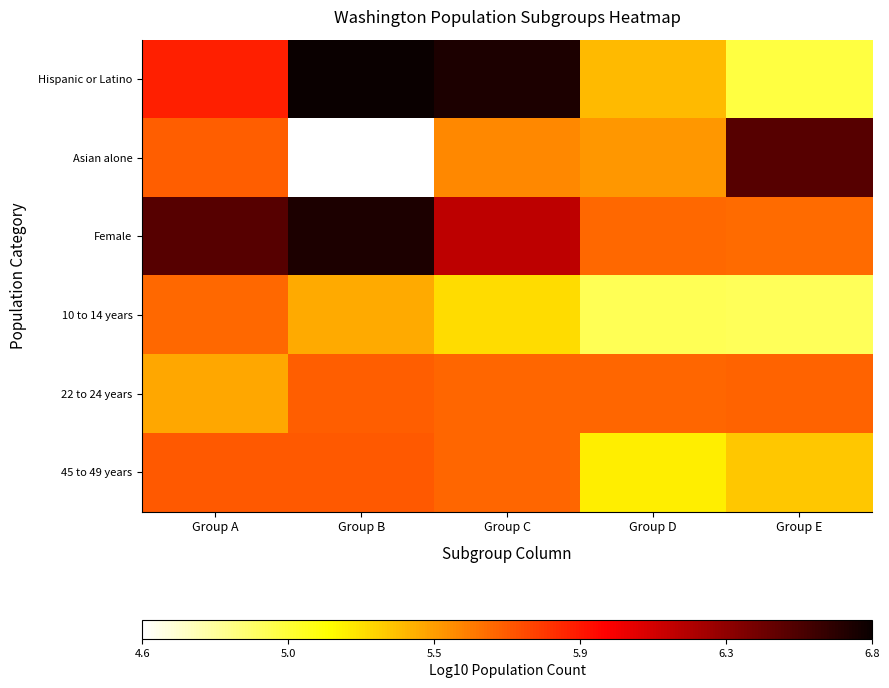

Reading left to right, what are all the values shown in this chart?

Hispanic or Latino: Group A=5.9	Group B=6.8	Group C=6.7	Group D=5.4	Group E=5.0
Asian alone: Group A=5.7	Group B=4.6	Group C=5.5	Group D=5.5	Group E=6.5
Female: Group A=6.5	Group B=6.7	Group C=6.2	Group D=5.6	Group E=5.6
10 to 14 years: Group A=5.6	Group B=5.4	Group C=5.3	Group D=5.0	Group E=5.0
22 to 24 years: Group A=5.4	Group B=5.7	Group C=5.7	Group D=5.7	Group E=5.7
45 to 49 years: Group A=5.7	Group B=5.7	Group C=5.7	Group D=5.2	Group E=5.3